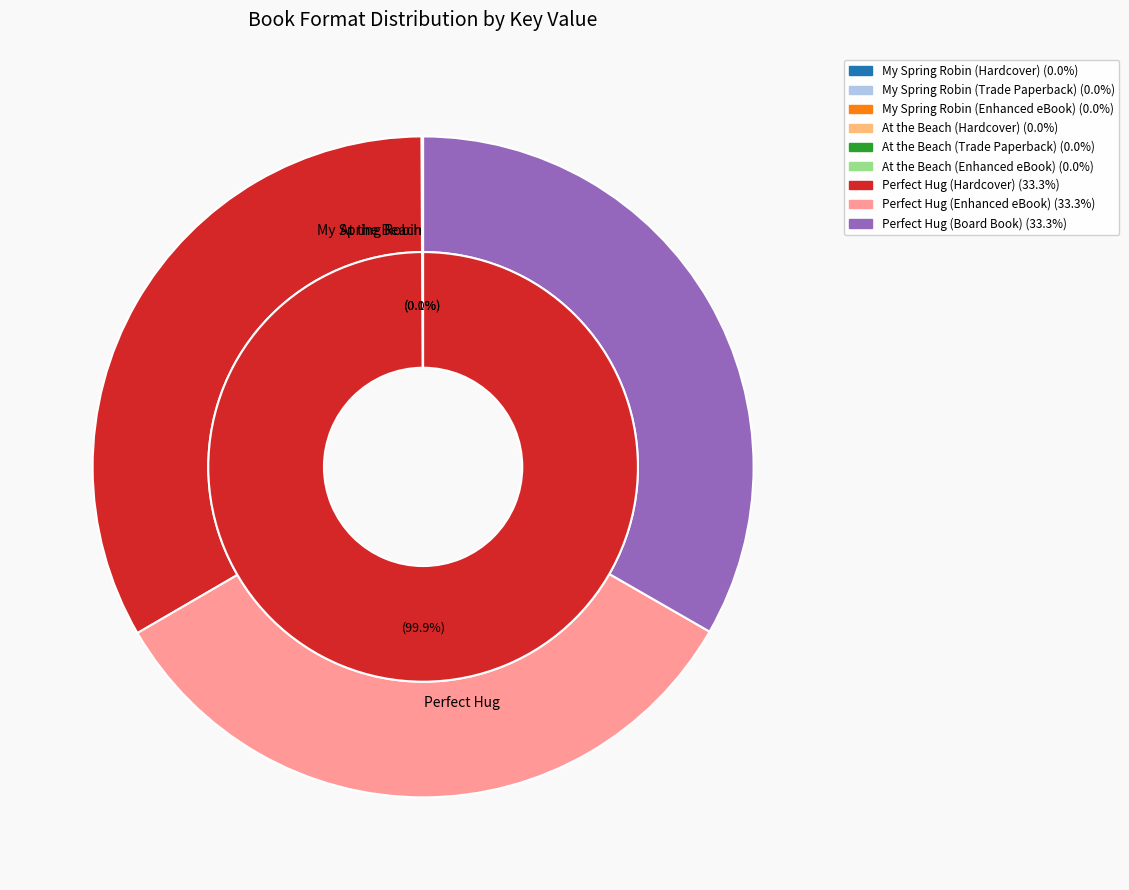

Which category has the biggest portion of the pie?

Perfect Hug (Hardcover)